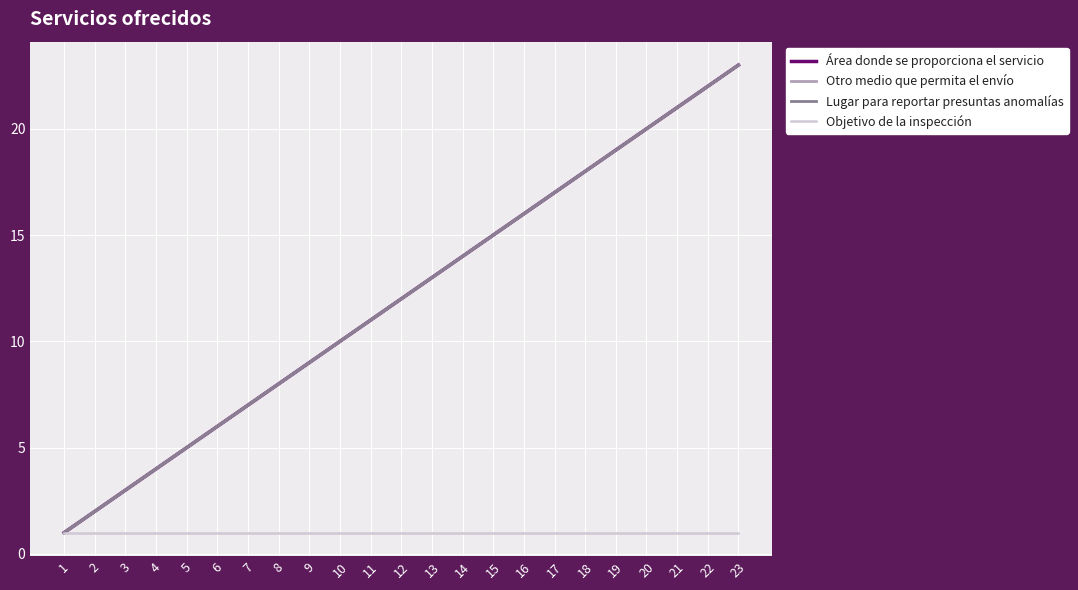

Rank the series by their maximum value, from lowest to highest.

Objetivo de la inspección, Área donde se proporciona el servicio, Otro medio que permita el envío, Lugar para reportar presuntas anomalías